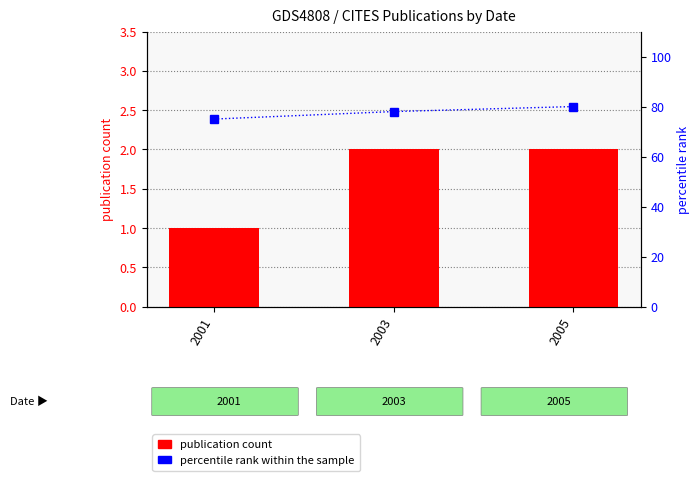

How many percentile rank within the sample values are between 75 and 80?

3